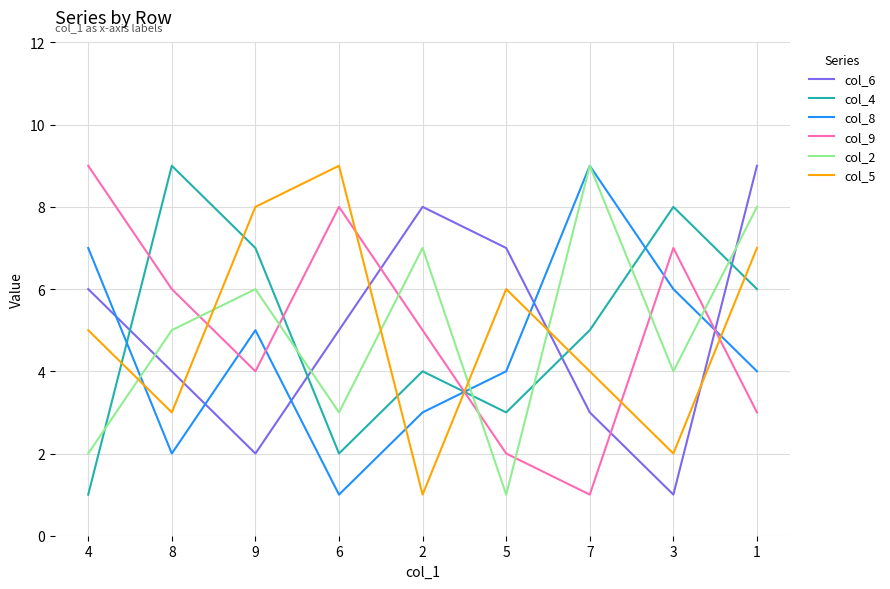

The value of col_2 at 4 is 3. True or false?

False